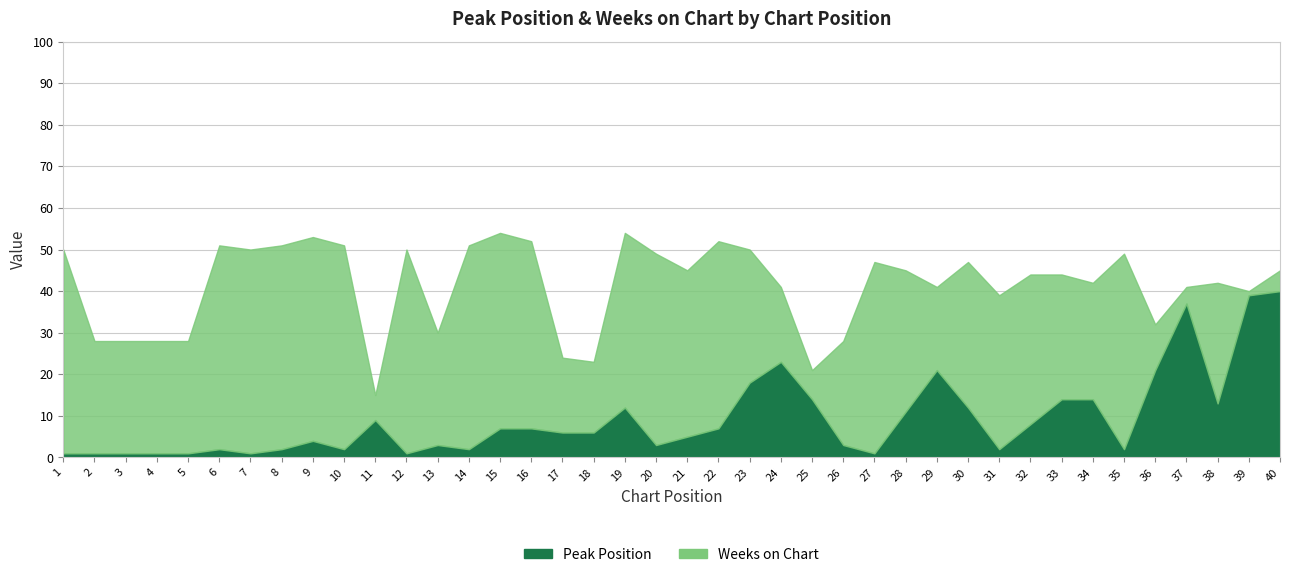

Which series has the largest total across all categories?

Weeks on Chart